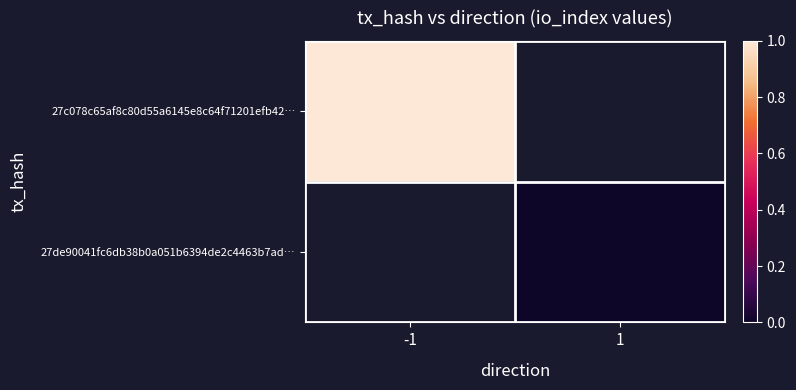

How many positive values does the 27c078c65af8c80d55a6145e8c64f71201efb42… series have?

1